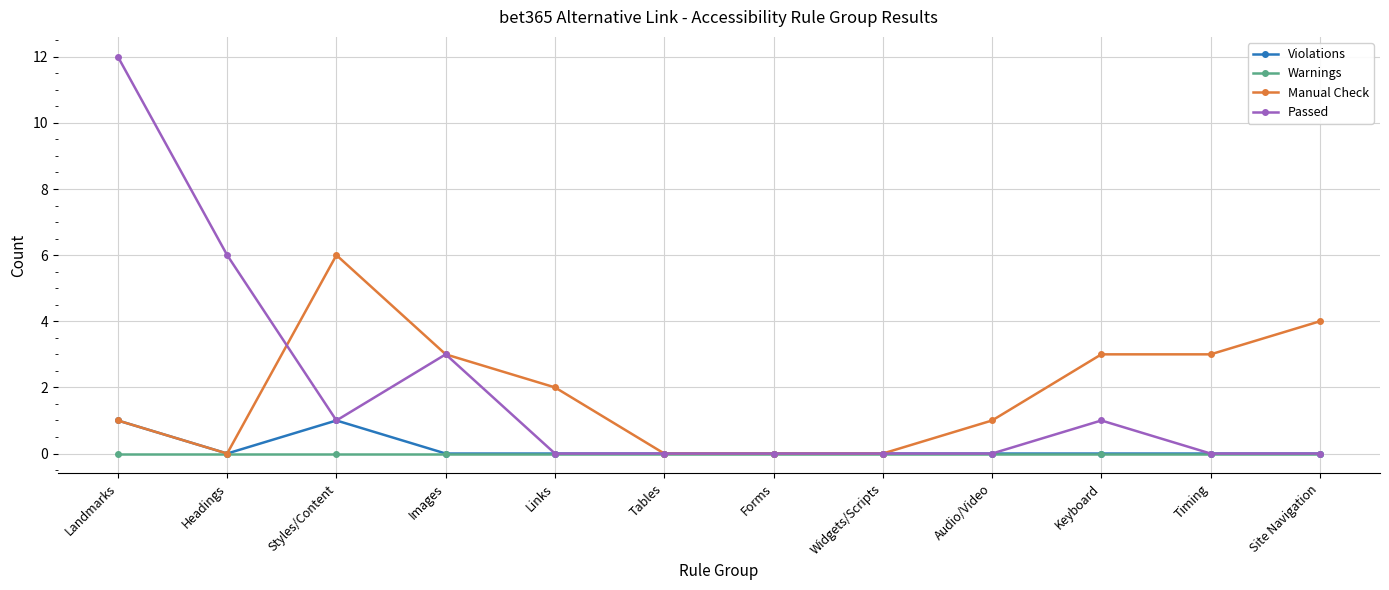

At which category is the sum across all series the highest?

Landmarks